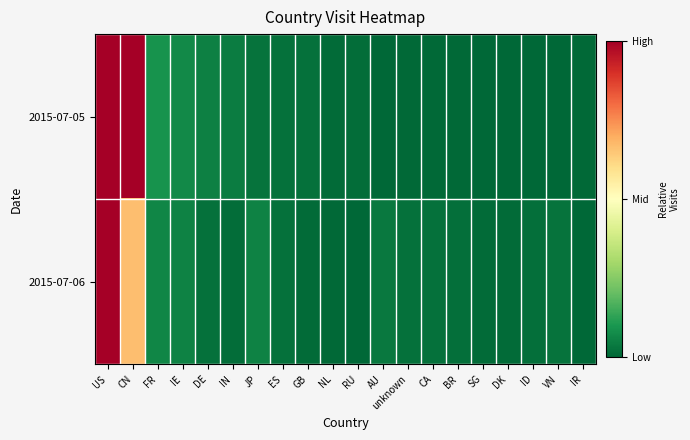

Count the number of data series in this chart.

2